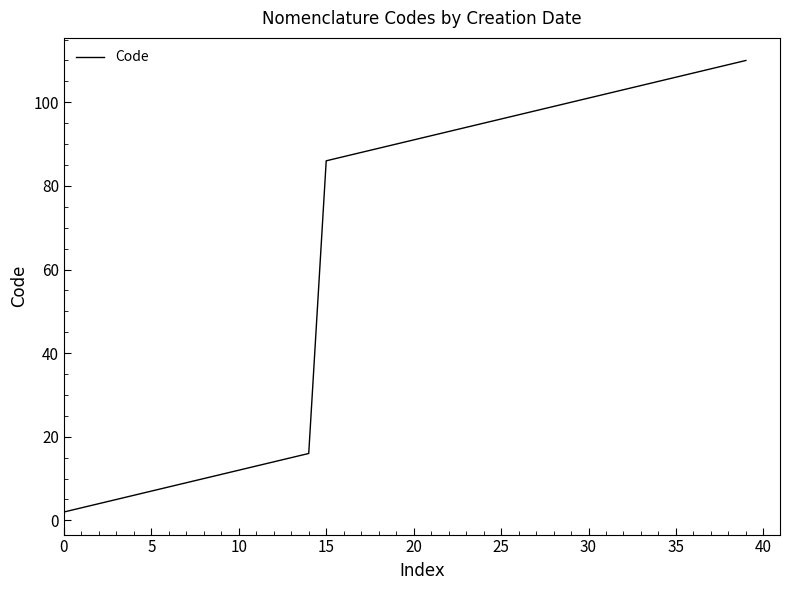

What is the greatest value displayed?

110